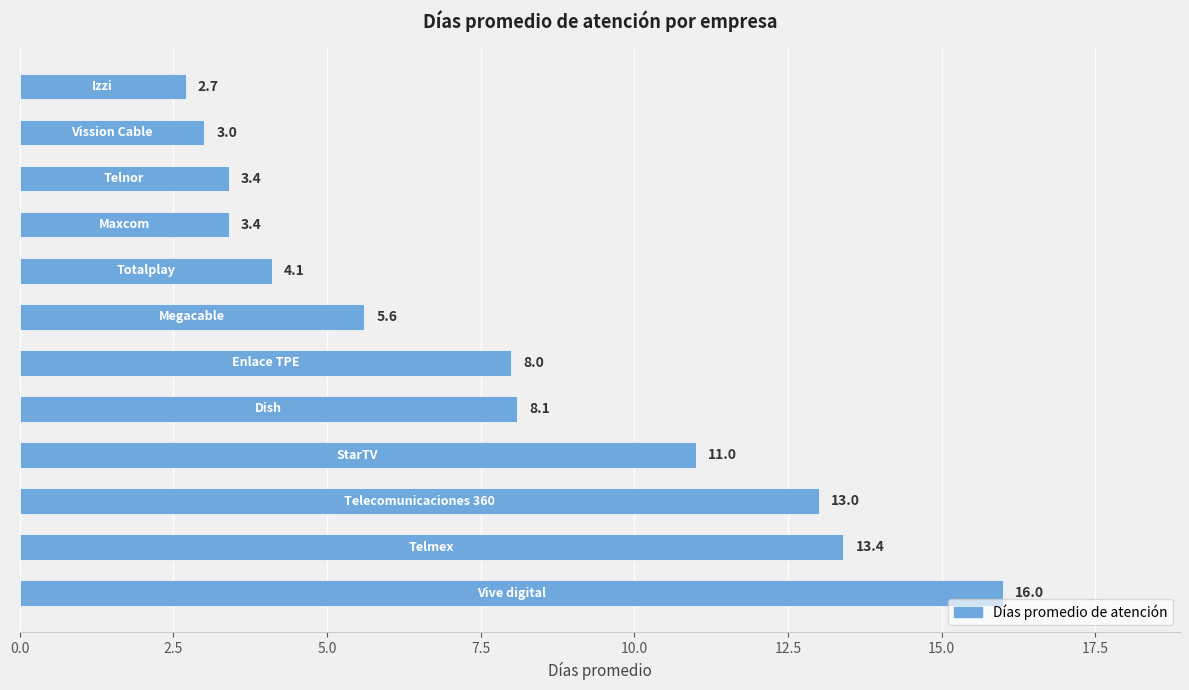

What is the value of the 8th bar from the top?

8.1